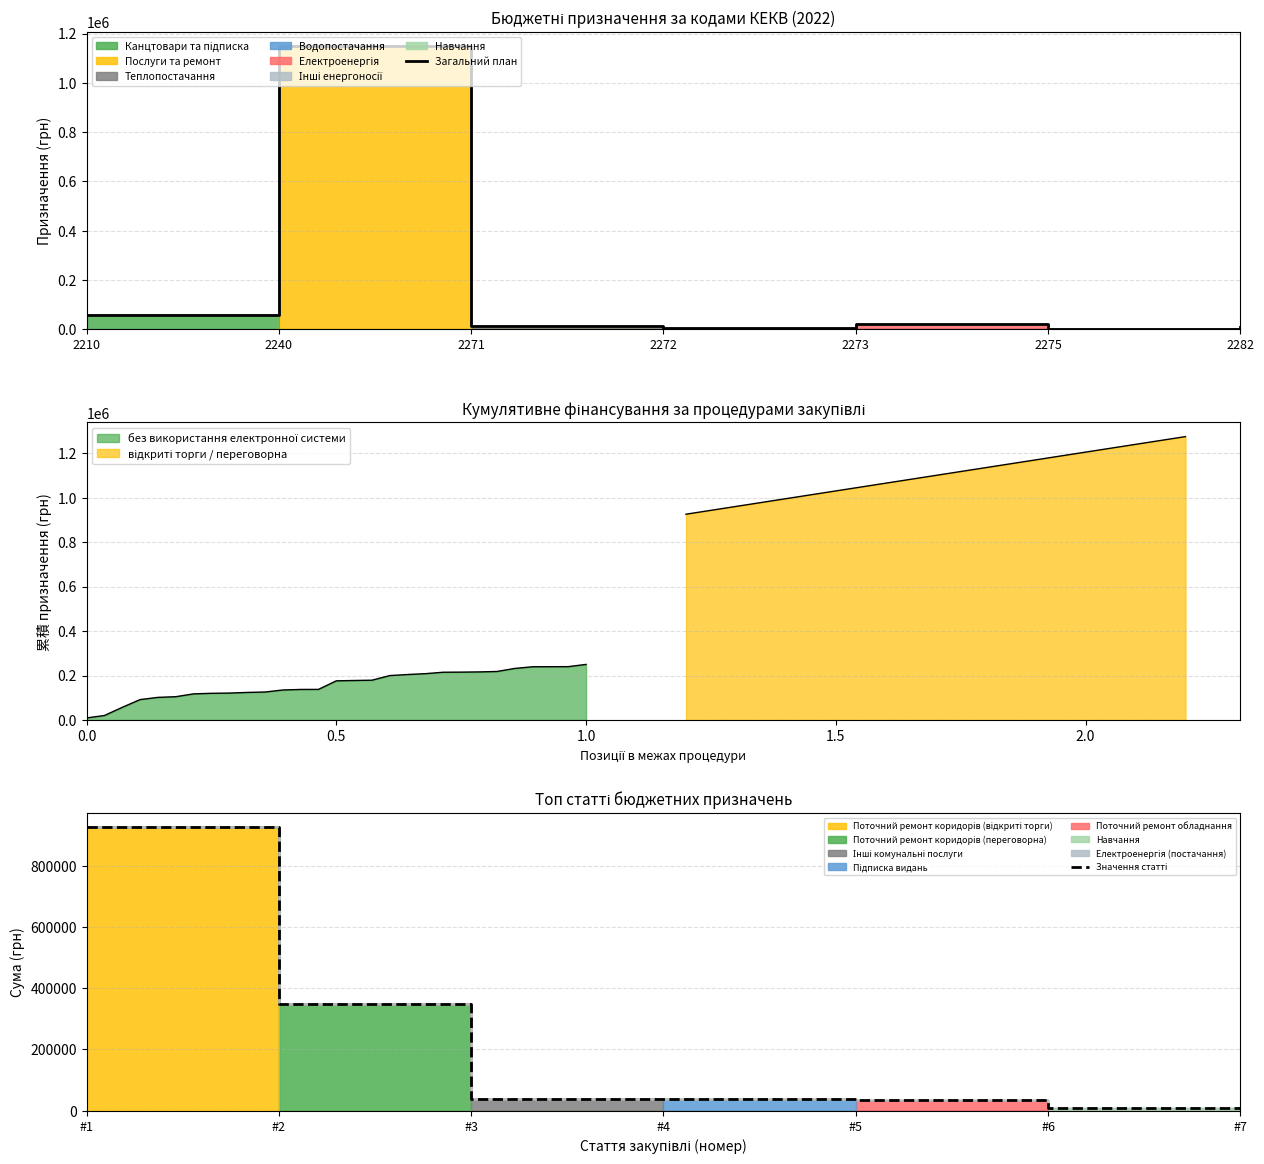

What is the difference between the maximum and second lowest values in the Загальний план series?

1146685